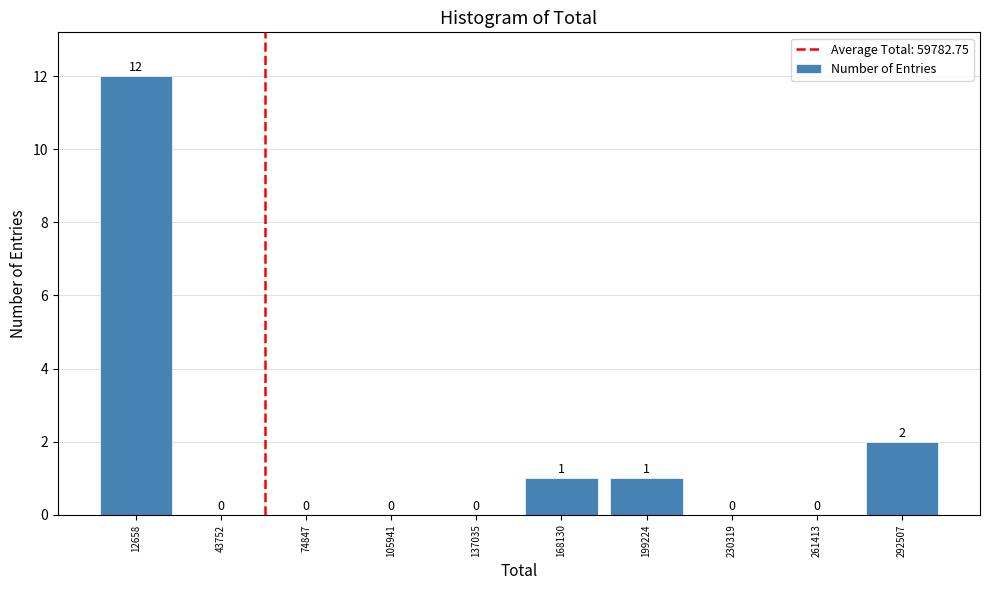

What is the height of the bar covering -5000 to 30000 on the x-axis? The bar edges are not printed on the chart, so give them approximately, as read against the axis.

12